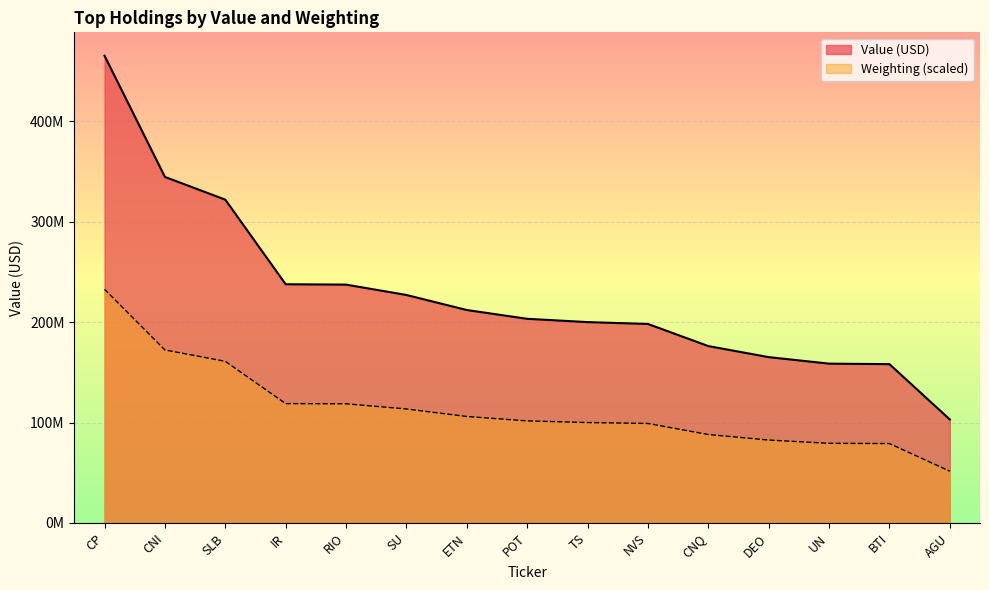

Reading left to right, list all the values displayed in this chart.

Value (USD): 465518000.0	344750000.0	322098000.0	237816000.0	237463000.0	227136000.0	212144000.0	203398000.0	200118000.0	198266000.0	176222000.0	165213000.0	158728000.0	158226000.0	103109000.0
Weighting: 232759000.0	172373530.5	161044890.5	118912533.0	118734329.7	113566433.2	106081893.6	101703183.3	100048438.1	99131963.9	88108815.4	82609969.9	79351394.8	79122276.3	51551676.1